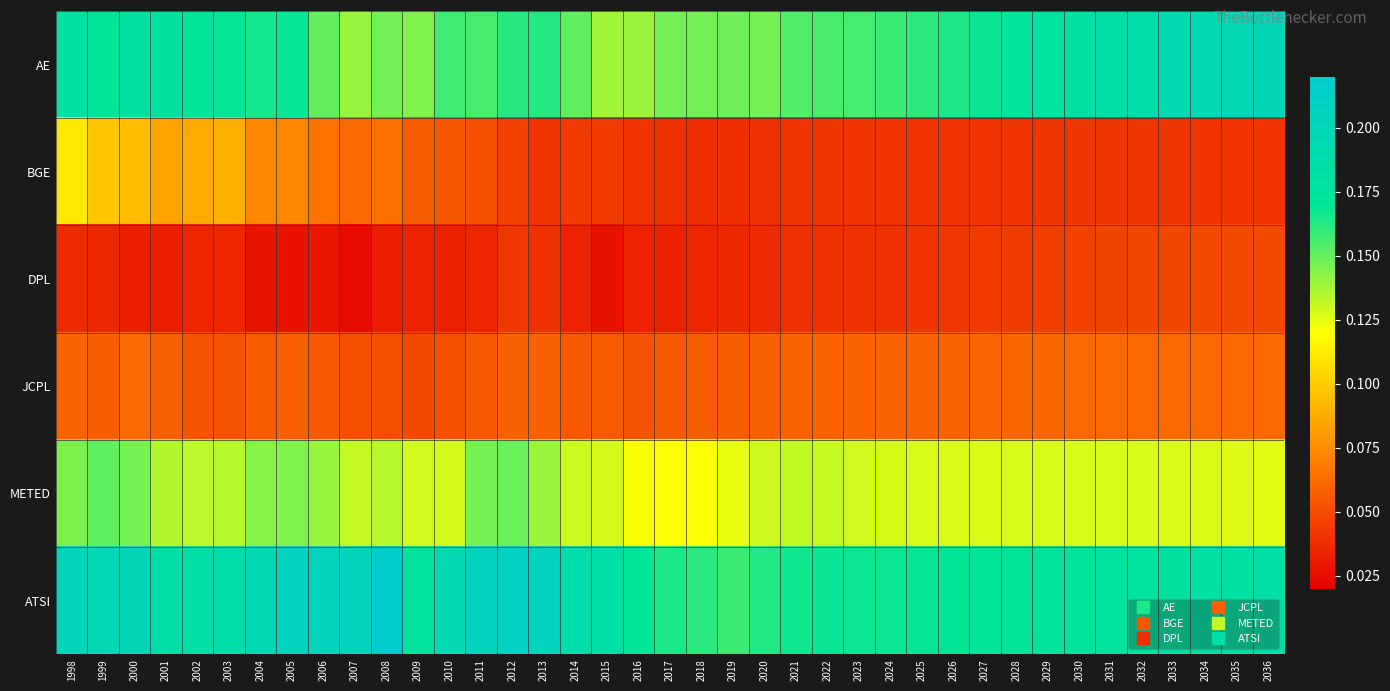

Reading left to right, what are all the values shown in this chart?

AE: 1998=0.2	1999=0.2	2000=0.2	2001=0.2	2002=0.2	2003=0.2	2004=0.2	2005=0.2	2006=0.2	2007=0.1	2008=0.1	2009=0.1	2010=0.2	2011=0.2	2012=0.2	2013=0.2	2014=0.2	2015=0.1	2016=0.1	2017=0.1	2018=0.1	2019=0.1	2020=0.1	2021=0.2	2022=0.2	2023=0.2	2024=0.2	2025=0.2	2026=0.2	2027=0.2	2028=0.2	2029=0.2	2030=0.2	2031=0.2	2032=0.2	2033=0.2	2034=0.2	2035=0.2	2036=0.2
BGE: 1998=0.1	1999=0.1	2000=0.1	2001=0.1	2002=0.1	2003=0.1	2004=0.1	2005=0.1	2006=0.1	2007=0.1	2008=0.1	2009=0.1	2010=0.1	2011=0.1	2012=0.0	2013=0.0	2014=0.0	2015=0.0	2016=0.0	2017=0.0	2018=0.0	2019=0.0	2020=0.0	2021=0.0	2022=0.0	2023=0.0	2024=0.0	2025=0.0	2026=0.0	2027=0.0	2028=0.0	2029=0.0	2030=0.0	2031=0.0	2032=0.0	2033=0.0	2034=0.0	2035=0.0	2036=0.0
DPL: 1998=0.0	1999=0.0	2000=0.0	2001=0.0	2002=0.0	2003=0.0	2004=0.0	2005=0.0	2006=0.0	2007=0.0	2008=0.0	2009=0.0	2010=0.0	2011=0.0	2012=0.0	2013=0.0	2014=0.0	2015=0.0	2016=0.0	2017=0.0	2018=0.0	2019=0.0	2020=0.0	2021=0.0	2022=0.0	2023=0.0	2024=0.0	2025=0.0	2026=0.0	2027=0.0	2028=0.0	2029=0.0	2030=0.0	2031=0.0	2032=0.0	2033=0.0	2034=0.0	2035=0.0	2036=0.0
JCPL: 1998=0.1	1999=0.1	2000=0.1	2001=0.1	2002=0.1	2003=0.1	2004=0.1	2005=0.1	2006=0.1	2007=0.1	2008=0.1	2009=0.0	2010=0.1	2011=0.1	2012=0.1	2013=0.1	2014=0.1	2015=0.1	2016=0.1	2017=0.1	2018=0.1	2019=0.1	2020=0.1	2021=0.1	2022=0.1	2023=0.1	2024=0.1	2025=0.1	2026=0.1	2027=0.1	2028=0.1	2029=0.1	2030=0.1	2031=0.1	2032=0.1	2033=0.1	2034=0.1	2035=0.1	2036=0.1
METED: 1998=0.1	1999=0.2	2000=0.1	2001=0.1	2002=0.1	2003=0.1	2004=0.1	2005=0.1	2006=0.1	2007=0.1	2008=0.1	2009=0.1	2010=0.1	2011=0.1	2012=0.1	2013=0.1	2014=0.1	2015=0.1	2016=0.1	2017=0.1	2018=0.1	2019=0.1	2020=0.1	2021=0.1	2022=0.1	2023=0.1	2024=0.1	2025=0.1	2026=0.1	2027=0.1	2028=0.1	2029=0.1	2030=0.1	2031=0.1	2032=0.1	2033=0.1	2034=0.1	2035=0.1	2036=0.1
ATSI: 1998=0.2	1999=0.2	2000=0.2	2001=0.2	2002=0.2	2003=0.2	2004=0.2	2005=0.2	2006=0.2	2007=0.2	2008=0.2	2009=0.2	2010=0.2	2011=0.2	2012=0.2	2013=0.2	2014=0.2	2015=0.2	2016=0.2	2017=0.2	2018=0.2	2019=0.2	2020=0.2	2021=0.2	2022=0.2	2023=0.2	2024=0.2	2025=0.2	2026=0.2	2027=0.2	2028=0.2	2029=0.2	2030=0.2	2031=0.2	2032=0.2	2033=0.2	2034=0.2	2035=0.2	2036=0.2